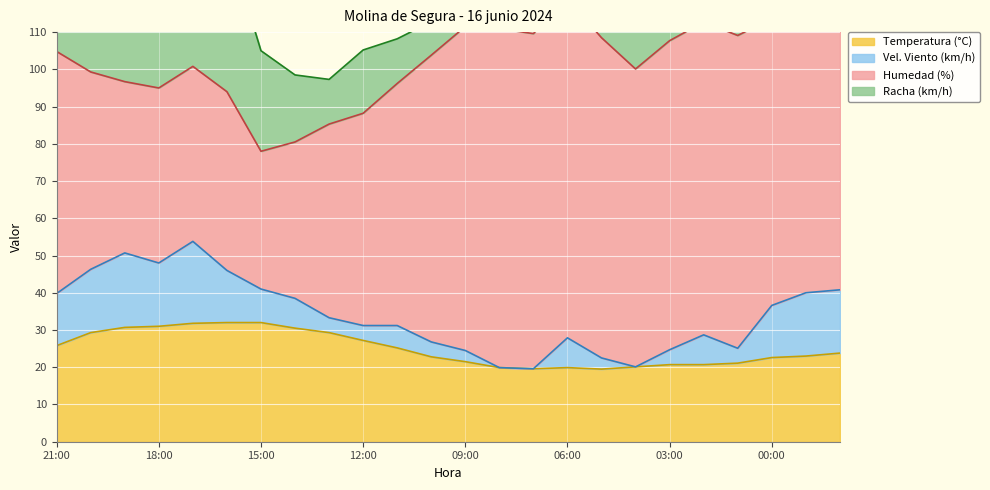

What position from the right is 18:00?

21